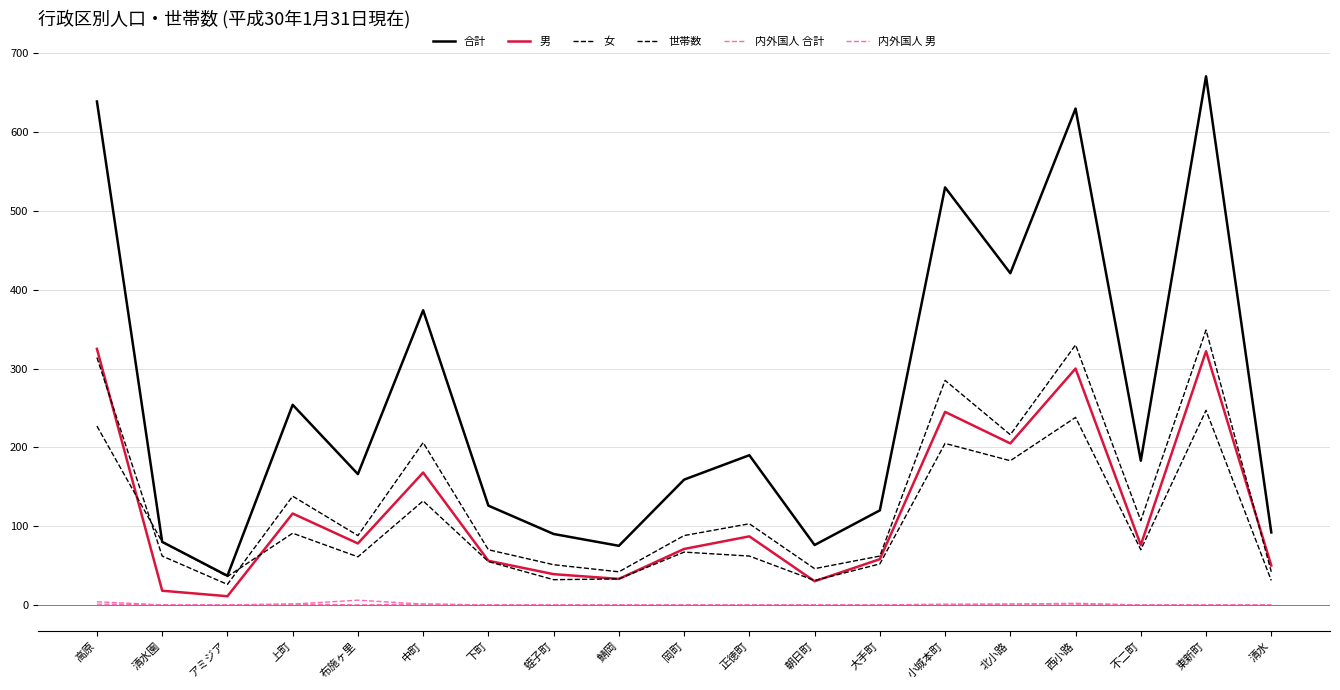

Rank the series at 下町 from lowest to highest value.

内外国人 合計, 内外国人 男, 世帯数, 男, 女, 合計